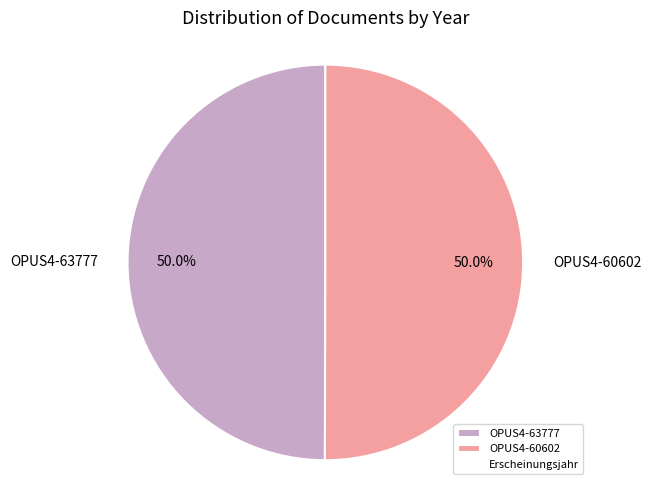

To the nearest percent, what percentage of the pie is OPUS4-63777?

50%